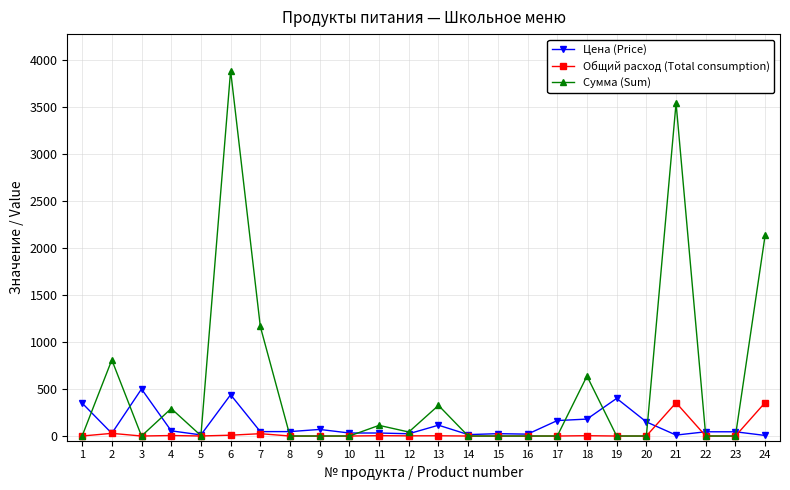

What is the spread (max minus min) of values at 3?

500.0